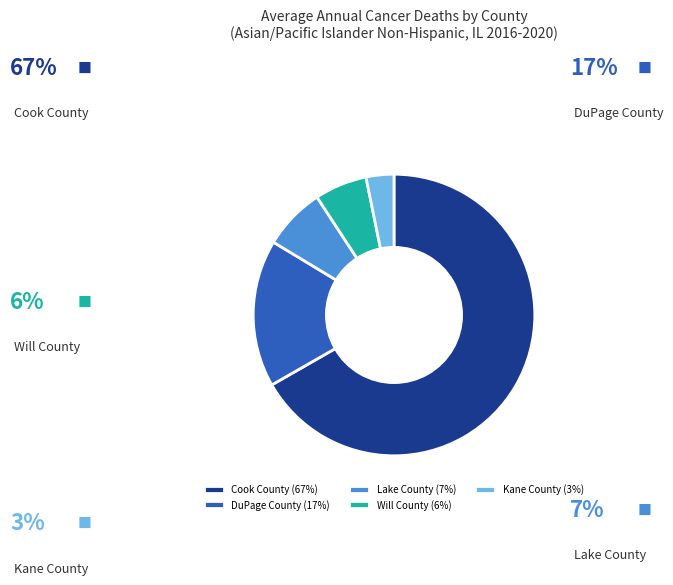

Which slice is the smallest?

Kane County (3%)